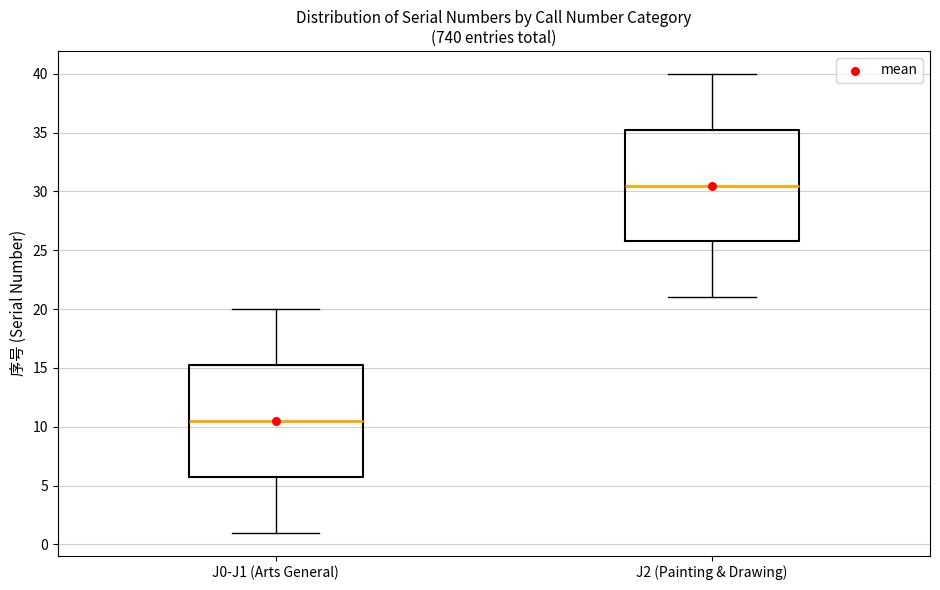

Reading left to right, read every box against the y-axis: the position of its median line, the range the box covers, and the ends of its whiskers. The values are not printed on the chart, so give them approximately, as read against the axis.

J0-J1 (Arts General): median 10.5, box 6.0 to 15.5, whiskers 1.0 to 20.0
J2 (Painting & Drawing): median 30.5, box 26.0 to 35.5, whiskers 21.0 to 40.0